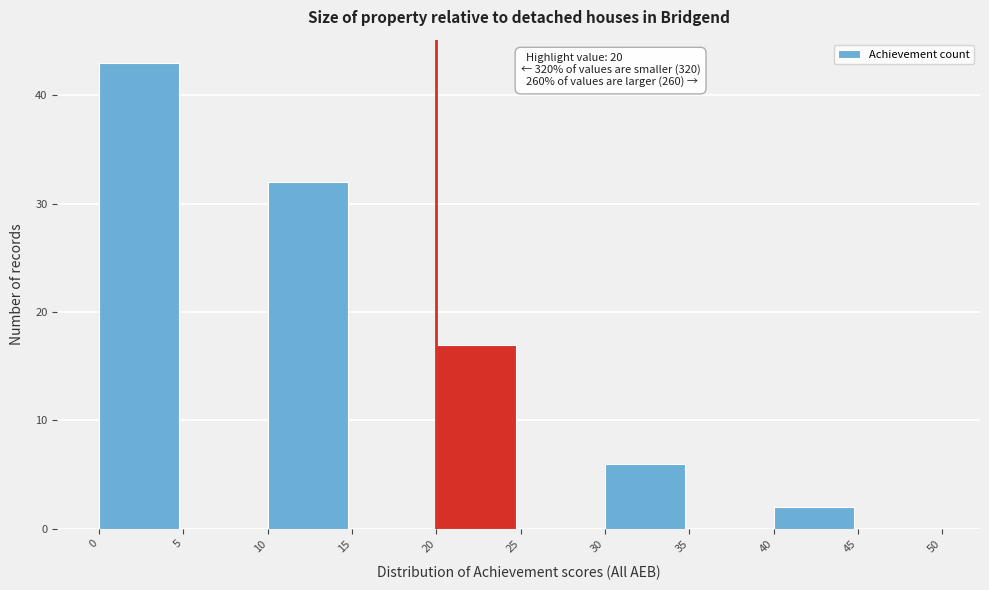

Over which range of the x-axis is the bar tallest?

0 to 5